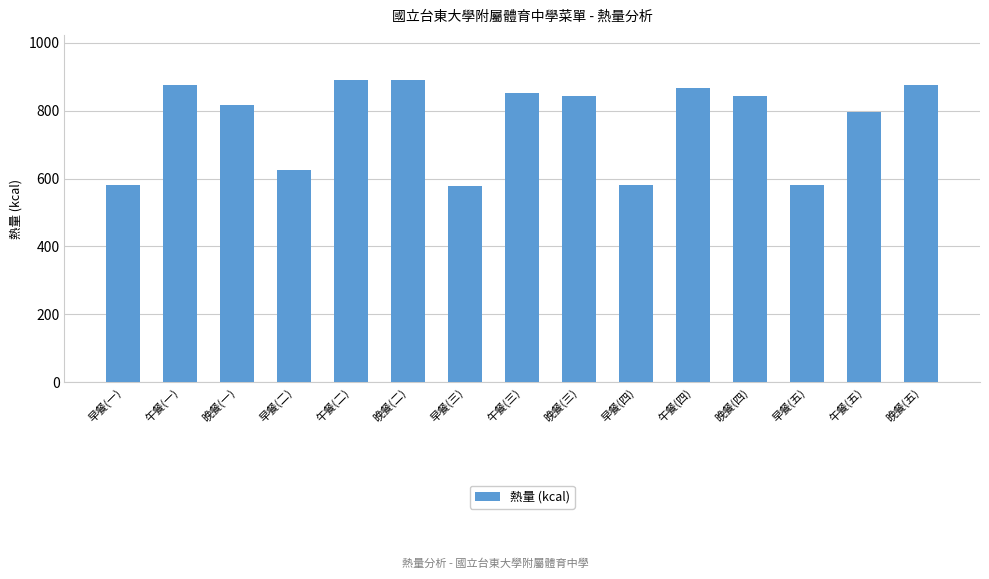

What is the minimum value shown in the chart?

577.5